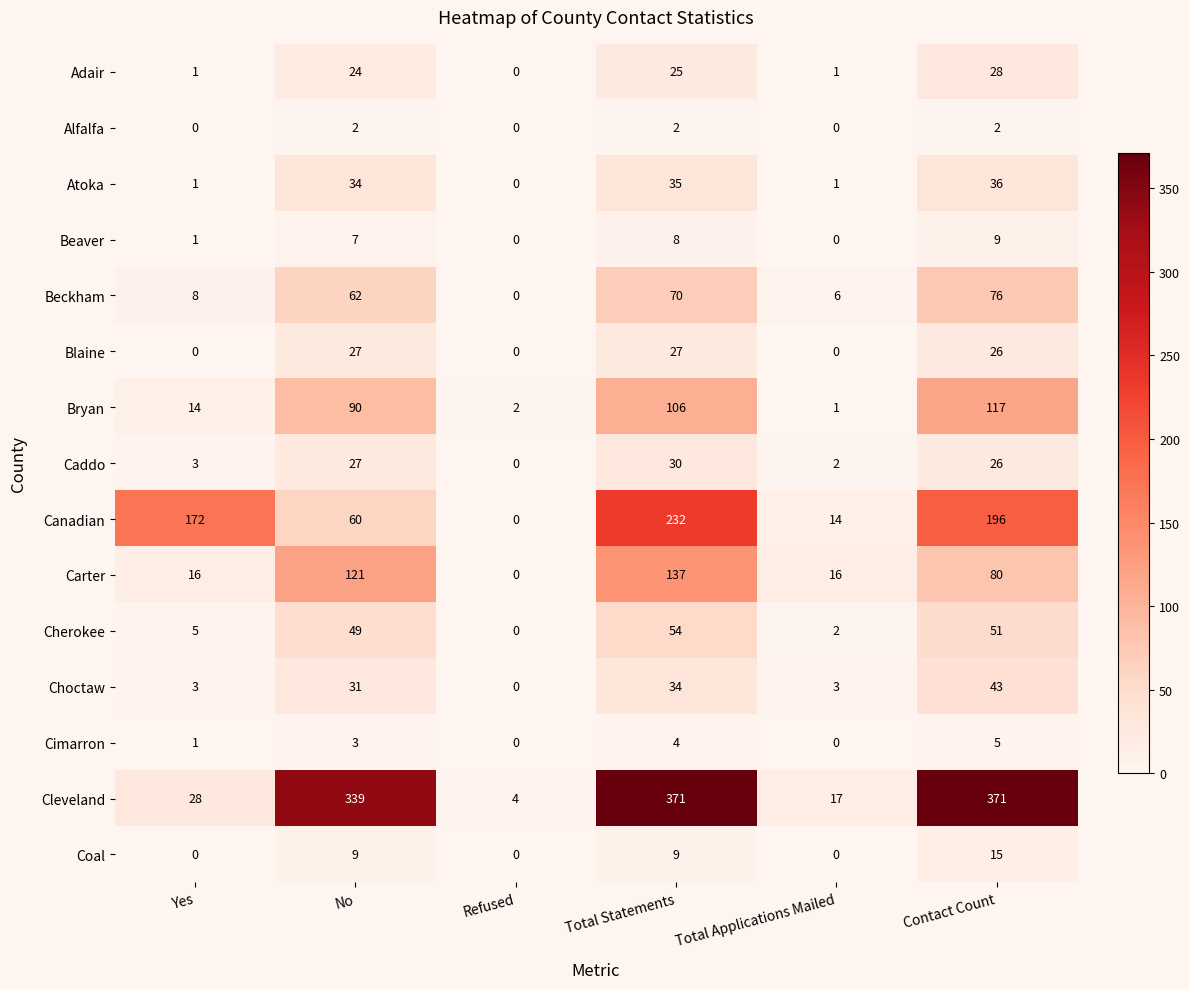

Which series has the largest total across all categories?

Cleveland